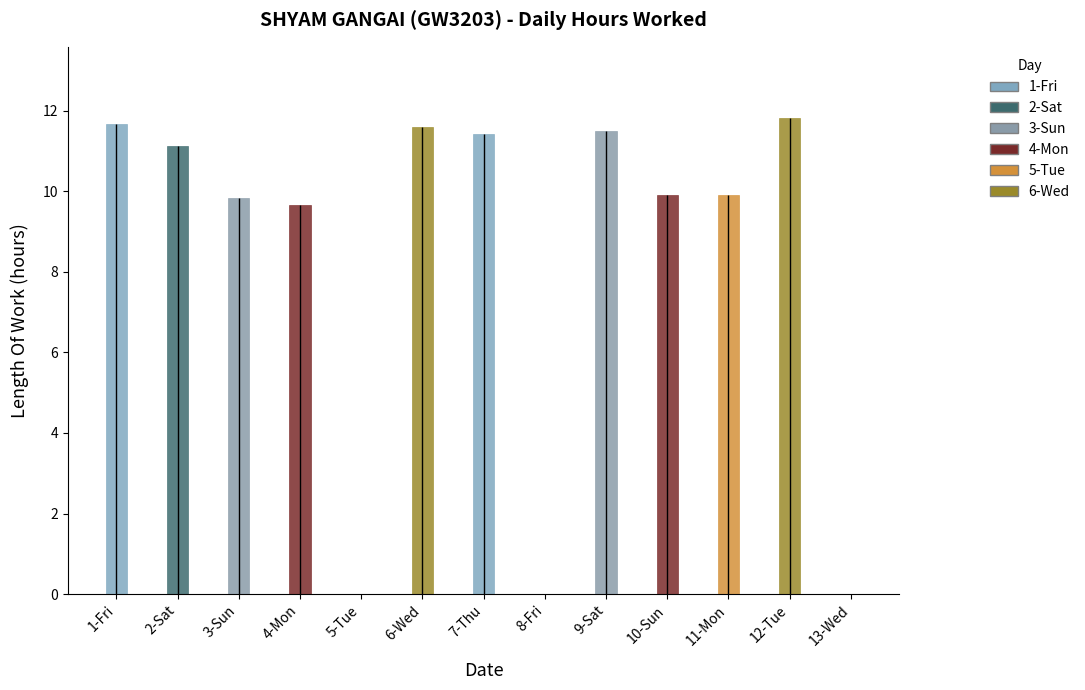

Approximately how many times larger is the value at 3-Sun compared to 11-Mon?

1.0